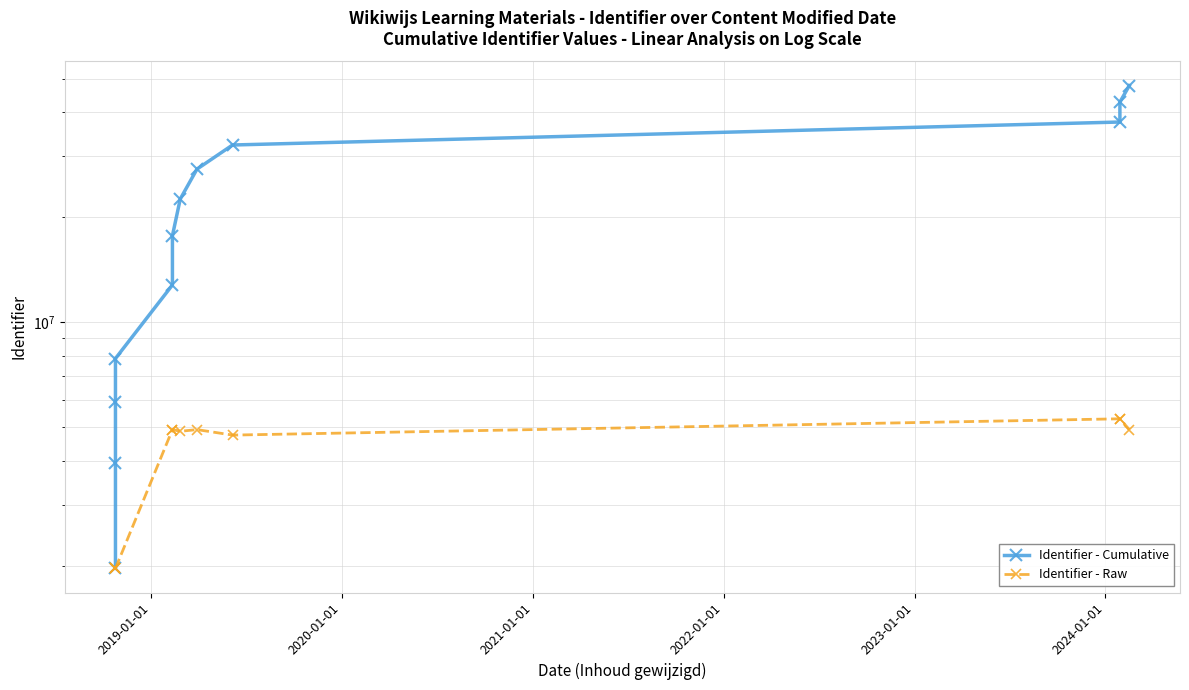

Is it true that Identifier - Cumulative equals 8999122 at 2020-01-01?

False